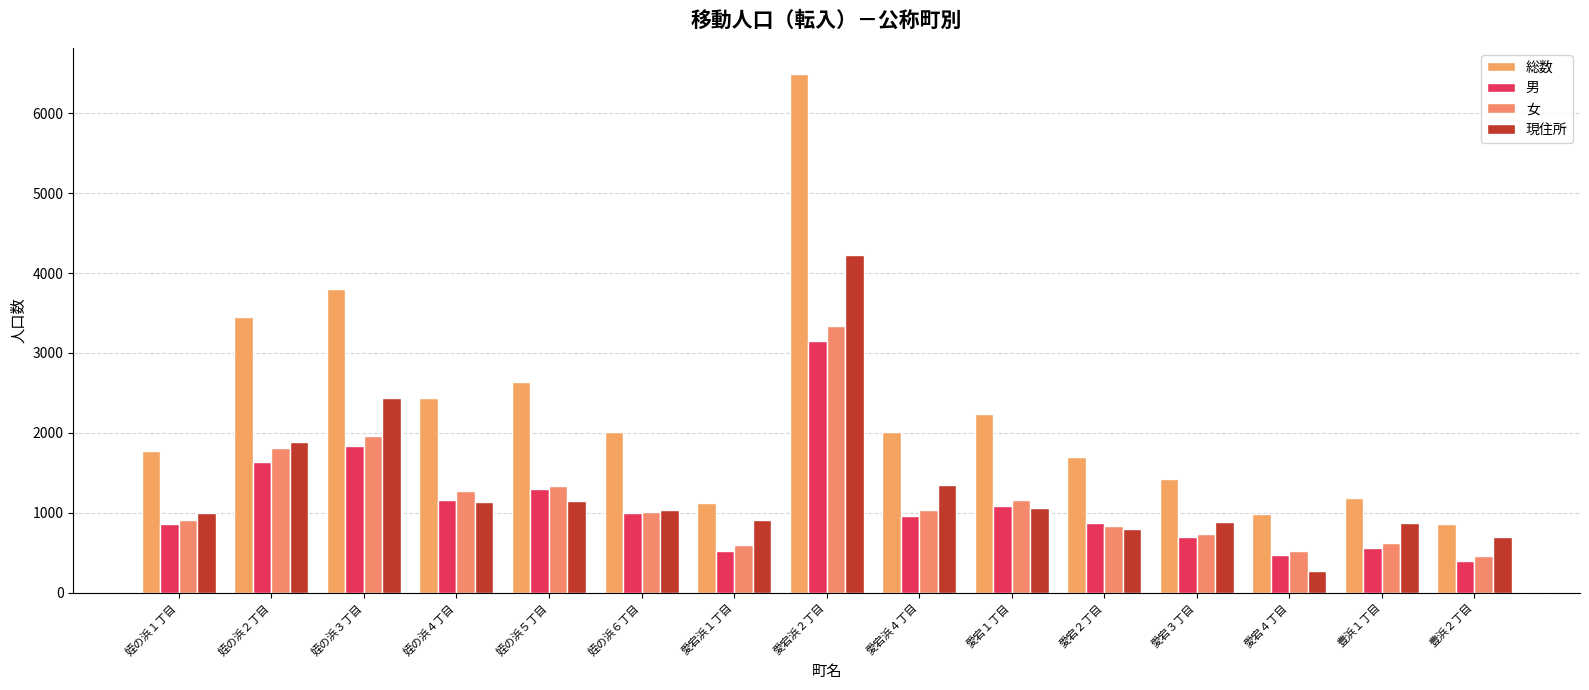

Which category has the highest value across all series?

愛宕浜２丁目